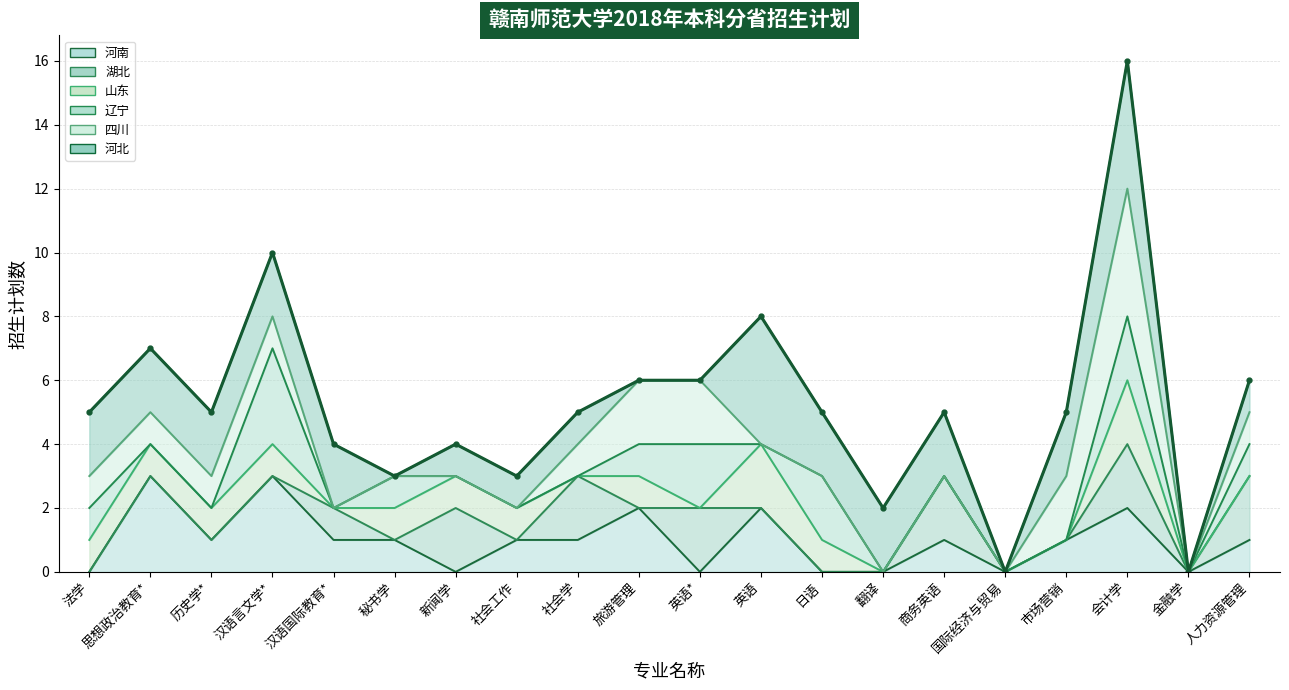

How many values exceed 5?

7